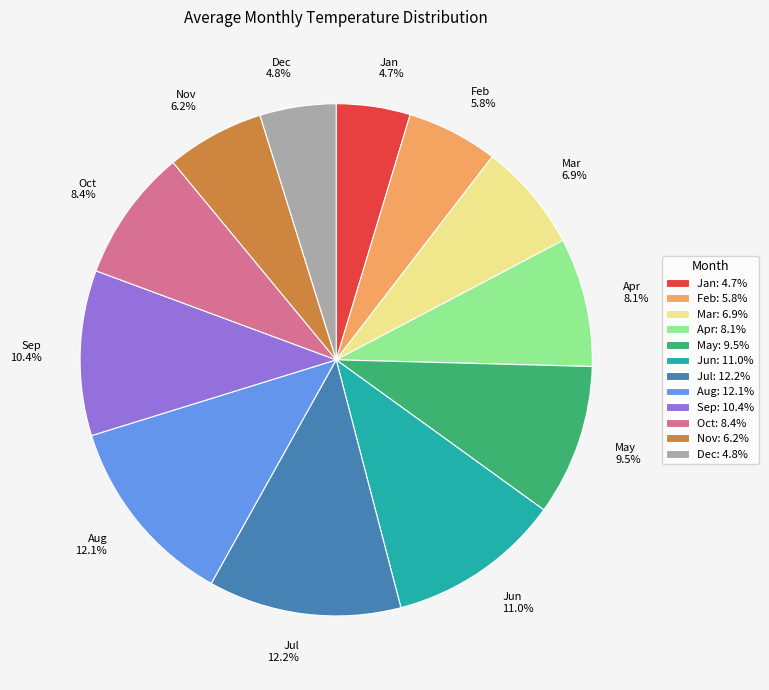

Between Dec and Sep, which is larger?

Sep